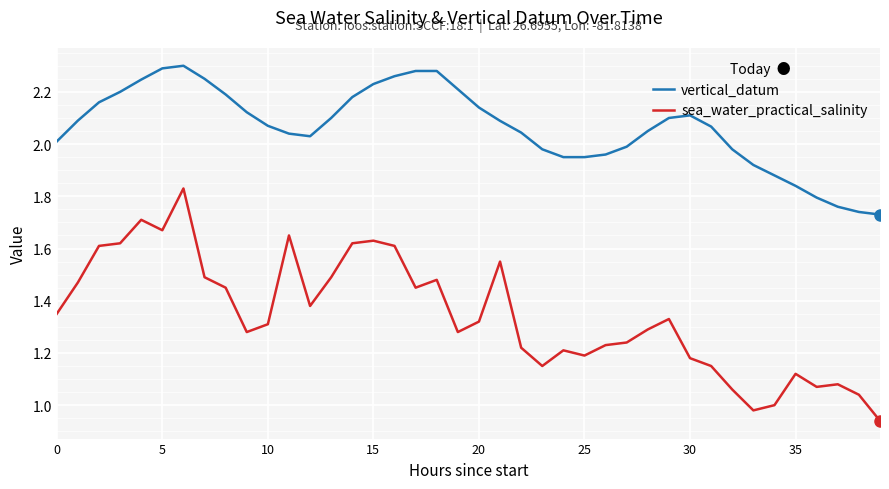

How many lines are shown in the chart?

2